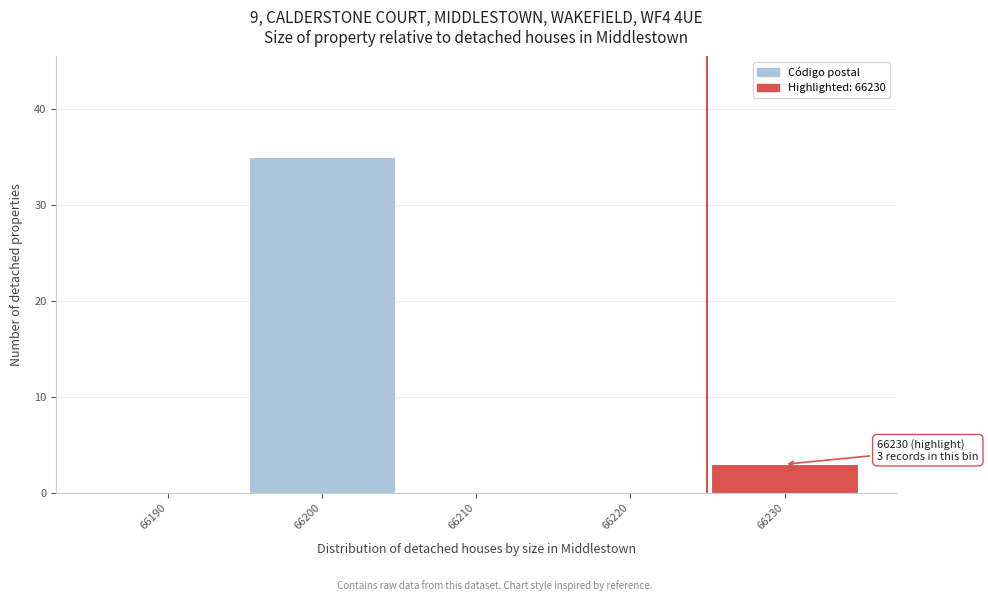

Reading left to right, transcribe all the data shown in this chart.

66190=0	66200=35	66210=0	66220=0	66230=3